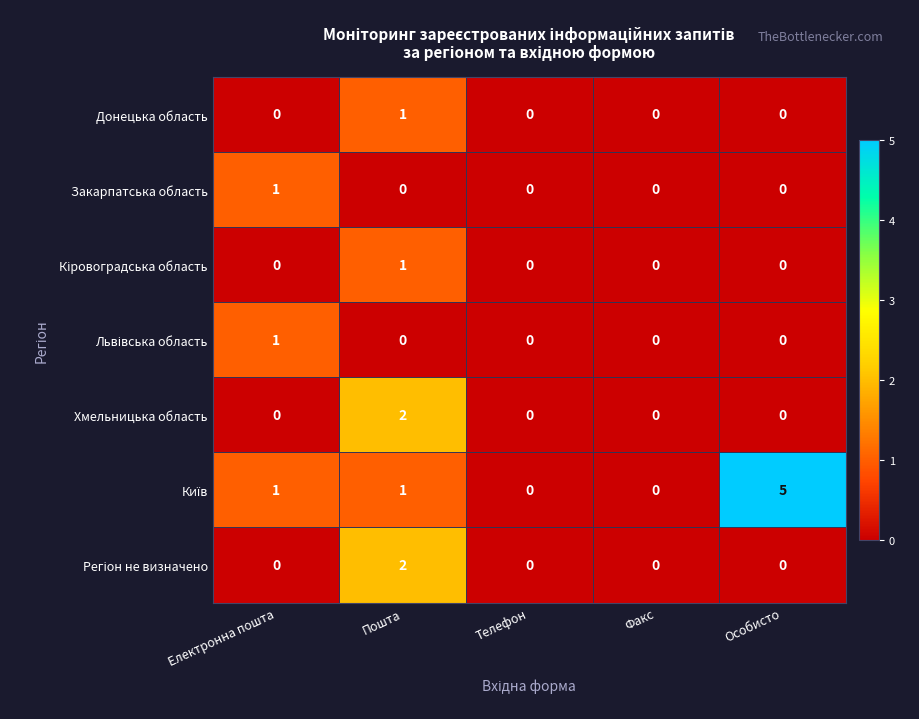

Count the Закарпатська область values in the range 0 to 1.

5